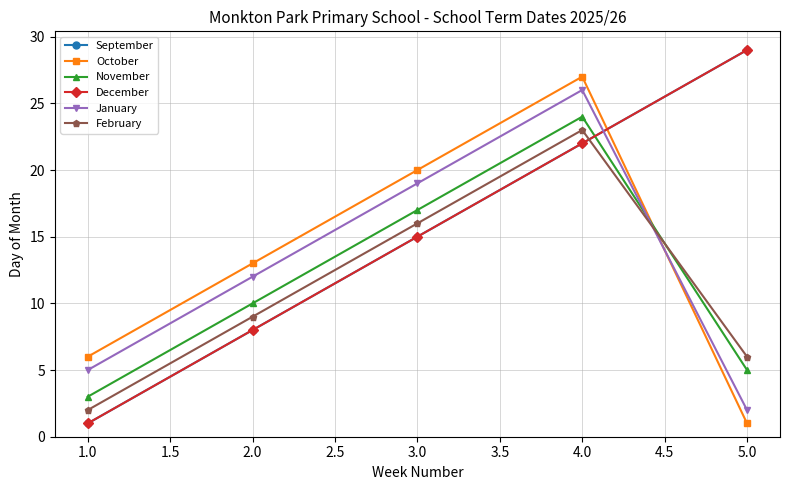

Is this an area chart (filled region under the line)?

No